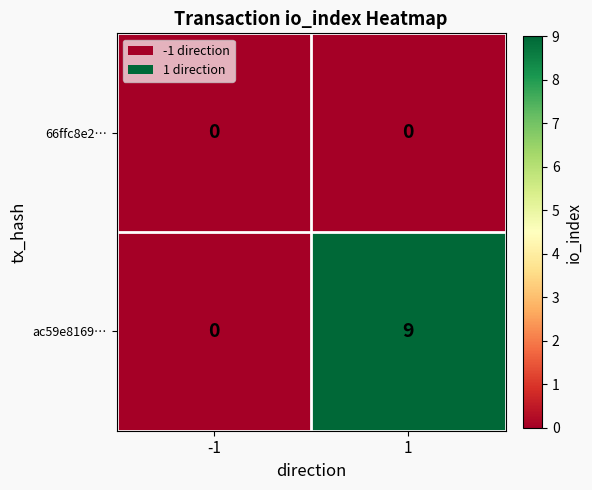

What is the greatest value displayed?

9